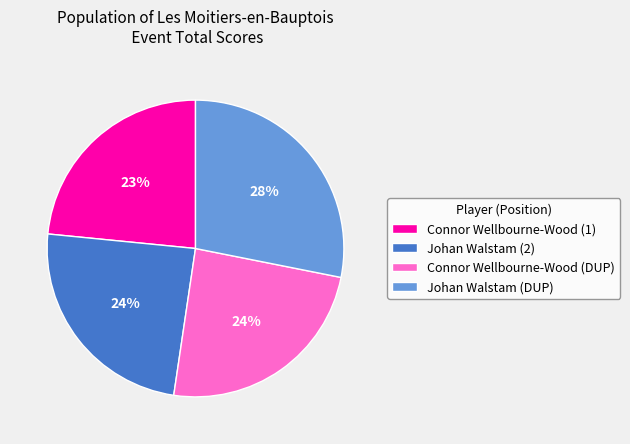

Combined, do Connor Wellbourne-Wood (DUP) and Connor Wellbourne-Wood (1) account for over 50%?

No